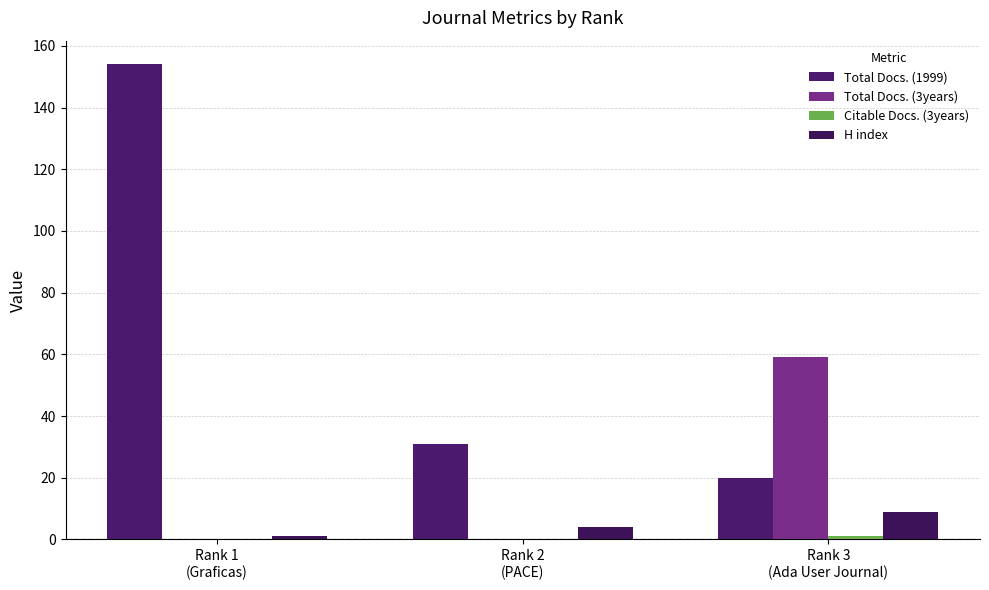

What is the approximate value of H index at Rank 3
(Ada User Journal)?

9